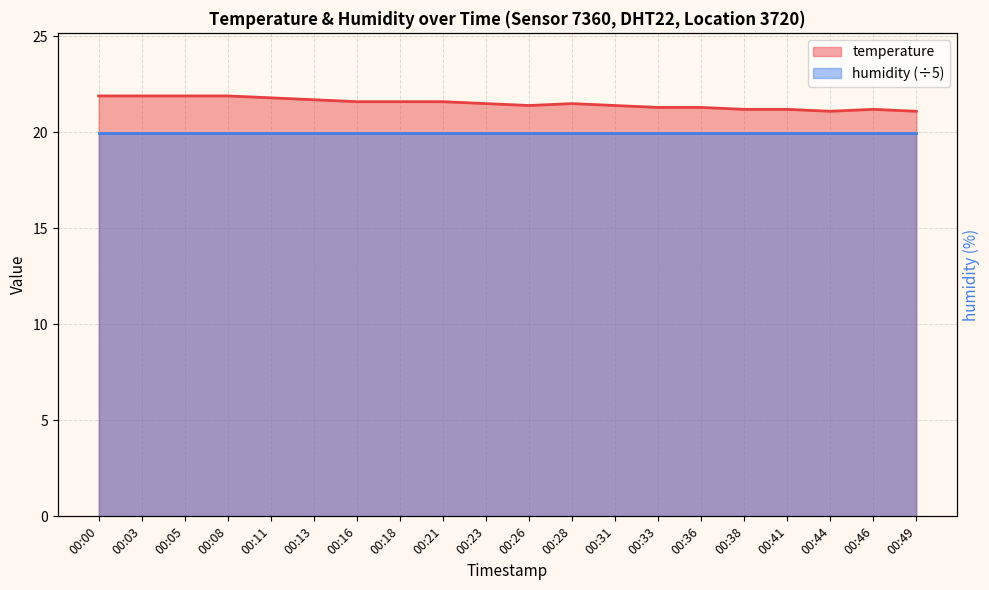

Reading left to right, transcribe all the data shown in this chart.

21.9	21.9	21.9	21.9	21.8	21.7	21.6	21.6	21.6	21.5	21.4	21.5	21.4	21.3	21.3	21.2	21.2	21.1	21.2	21.1